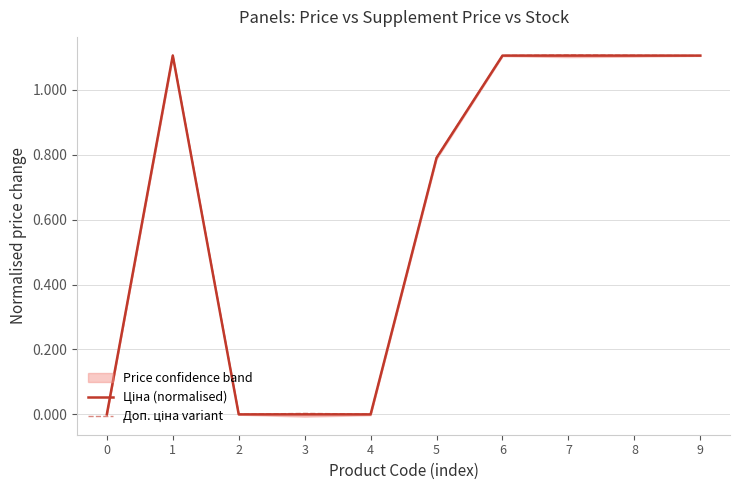

The Доп. ціна variant series shows 0.0 at 0. True or false?

True